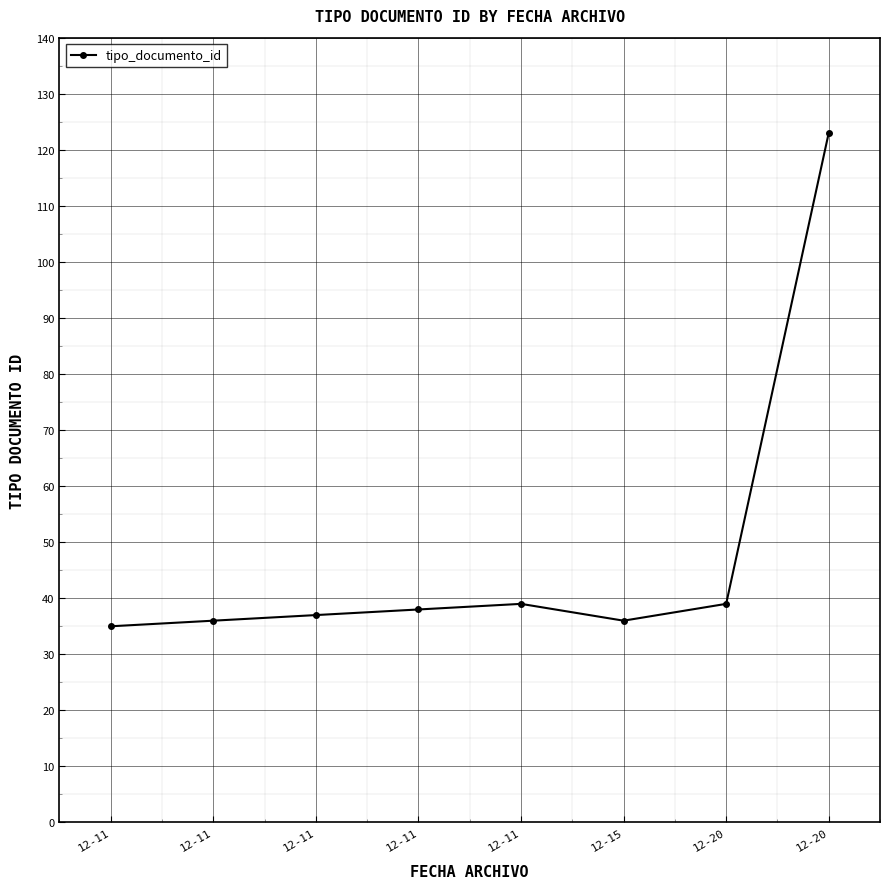

What is the approximate value at 12-20, to the nearest 10?

120